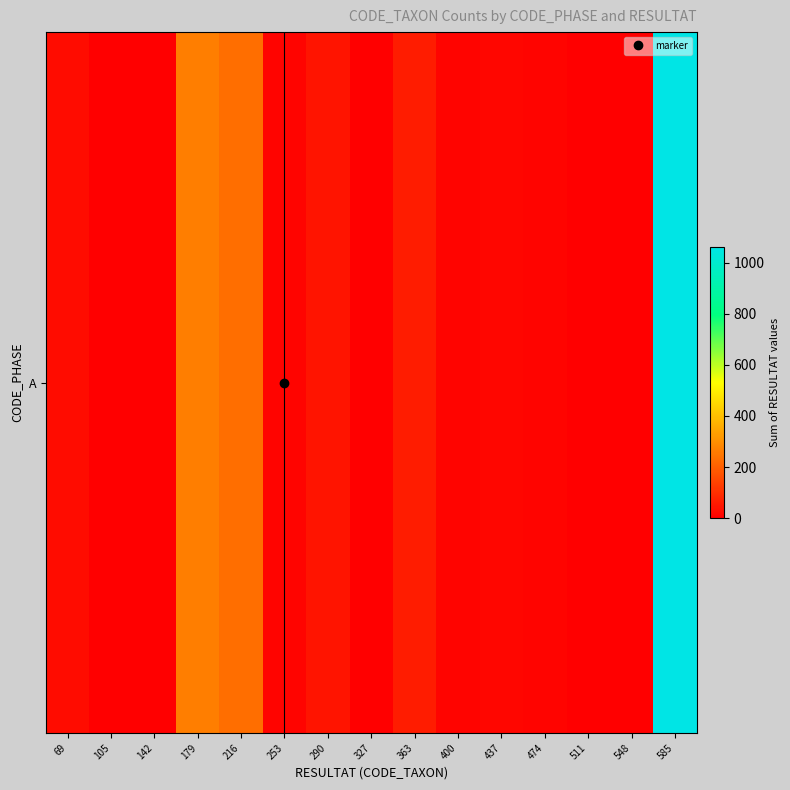

List the labels in order of value, smallest first.

105, 142, 548, 511, 327, 400, 253, 474, 437, 69, 290, 363, 216, 179, 585